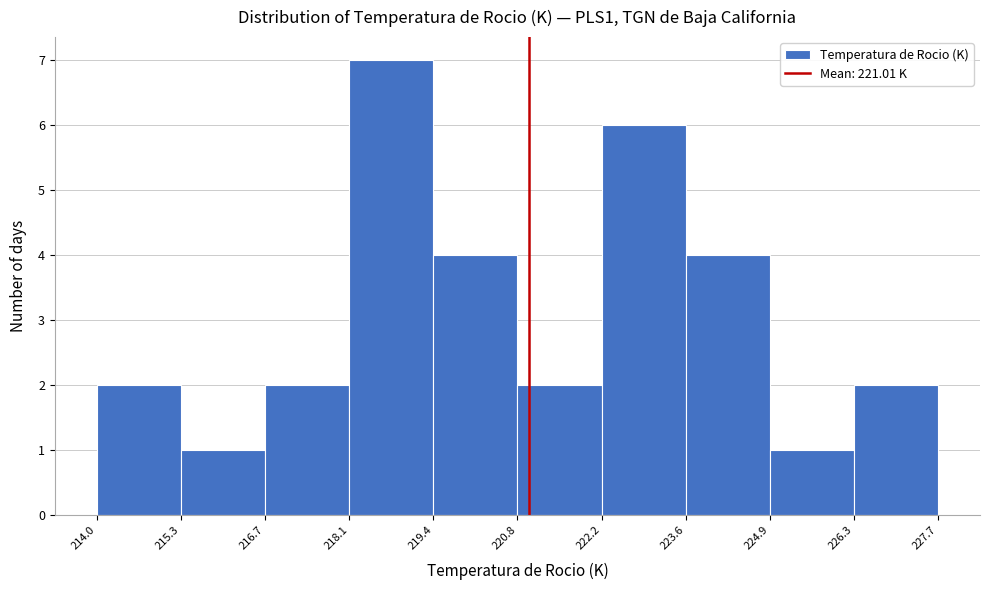

Reading left to right, list every bar in this chart as the range it spans on the x-axis followed by its height. The values are not printed on the chart, so give them approximately, as read against the axis.

214.0 to 215.3: 2
215.3 to 216.7: 1
216.7 to 218.1: 2
218.1 to 219.4: 7
219.4 to 220.8: 4
220.8 to 222.2: 2
222.2 to 223.6: 6
223.6 to 224.9: 4
224.9 to 226.3: 1
226.3 to 227.7: 2